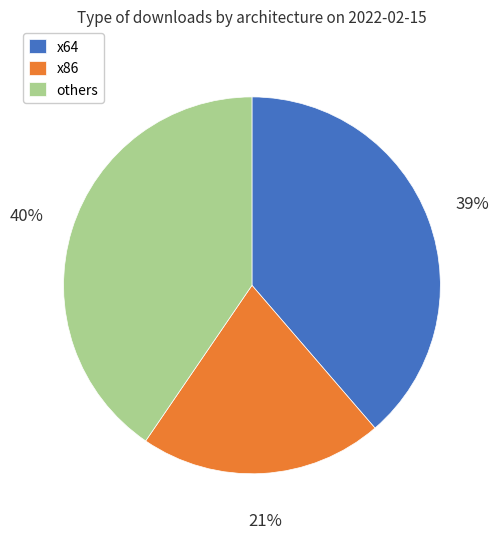

Count the number of slices in the pie.

3